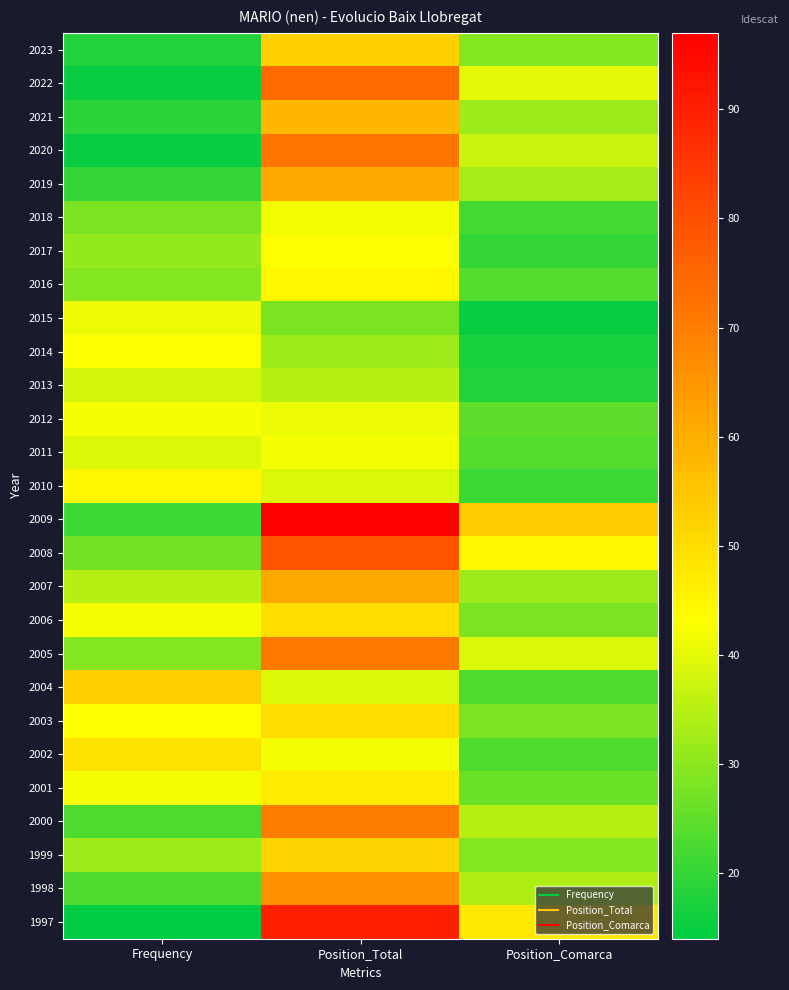

Between Frequency and Position_Total, which is larger?

Position_Total